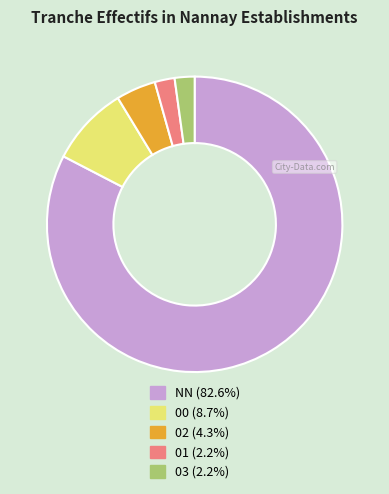

What is the majority slice?

NN